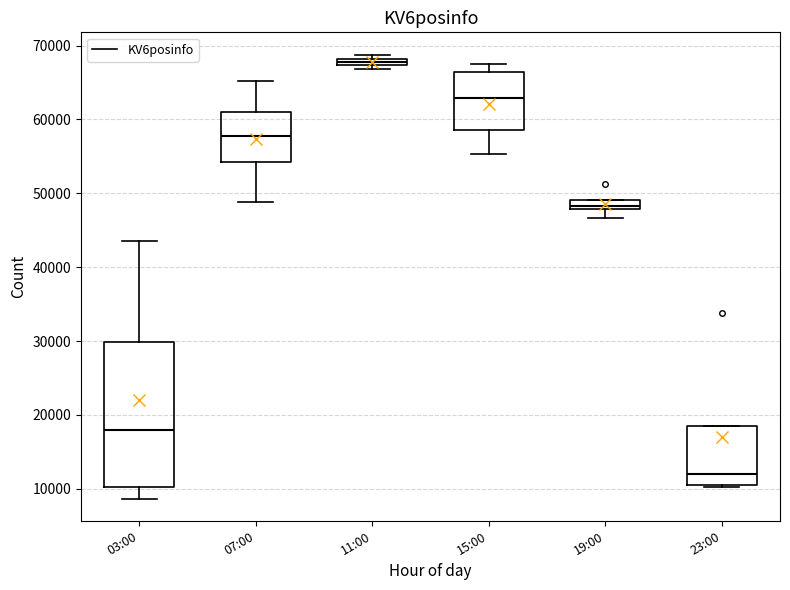

Which box has the highest median line?

11:00